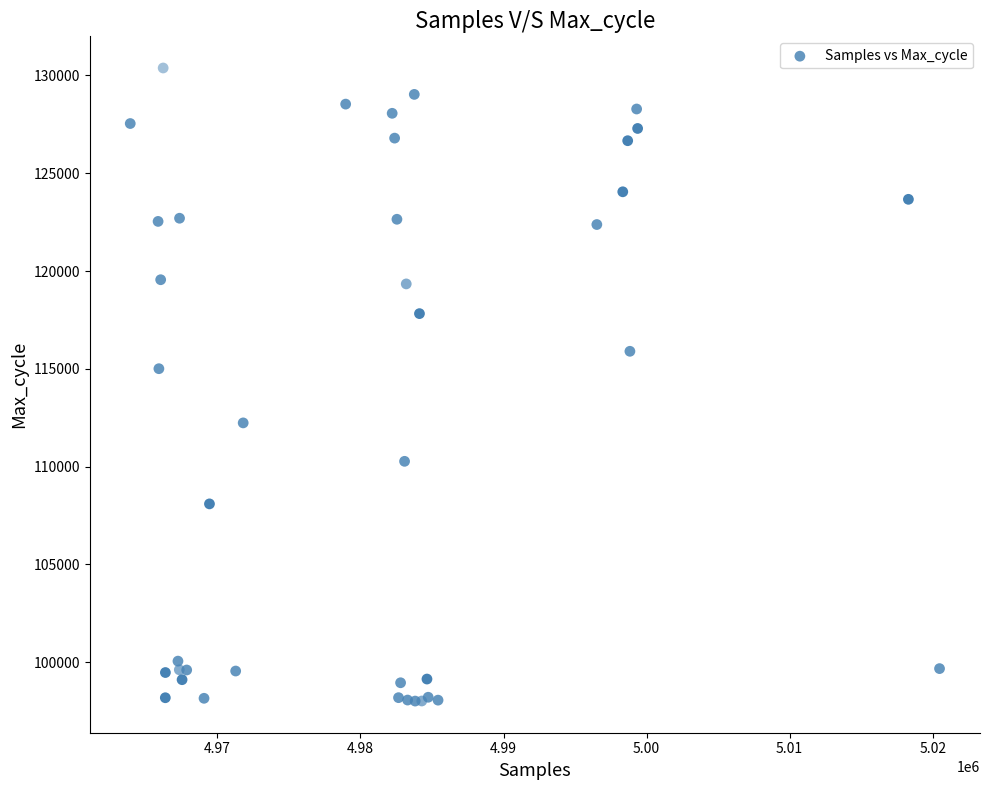

What Y value in the scatter plot is closest to 114196?

115006